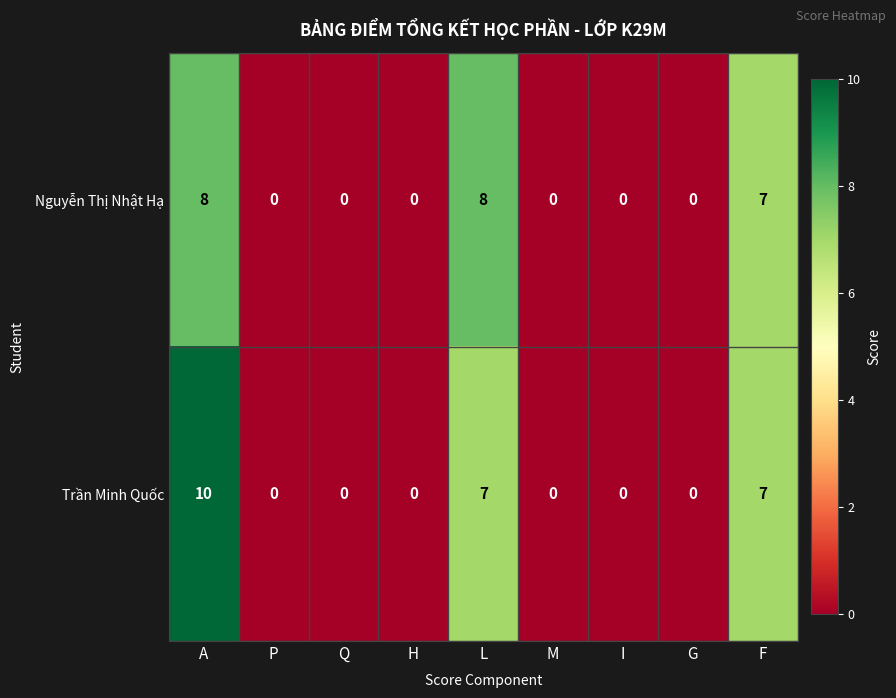

List the series in order of their peak value, highest first.

Trần Minh Quốc, Nguyễn Thị Nhật Hạ